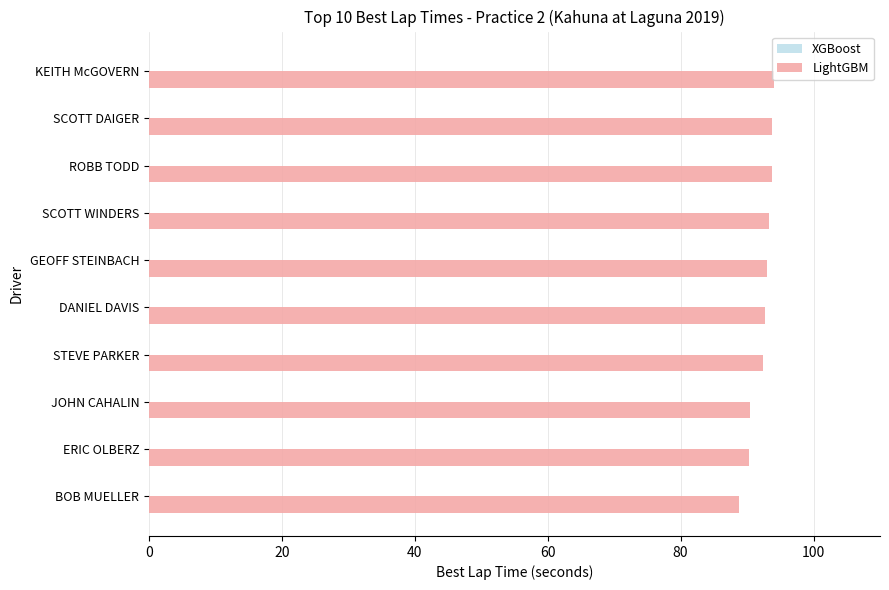

What is the sum of the values at STEVE PARKER and DANIEL DAVIS?

185.0